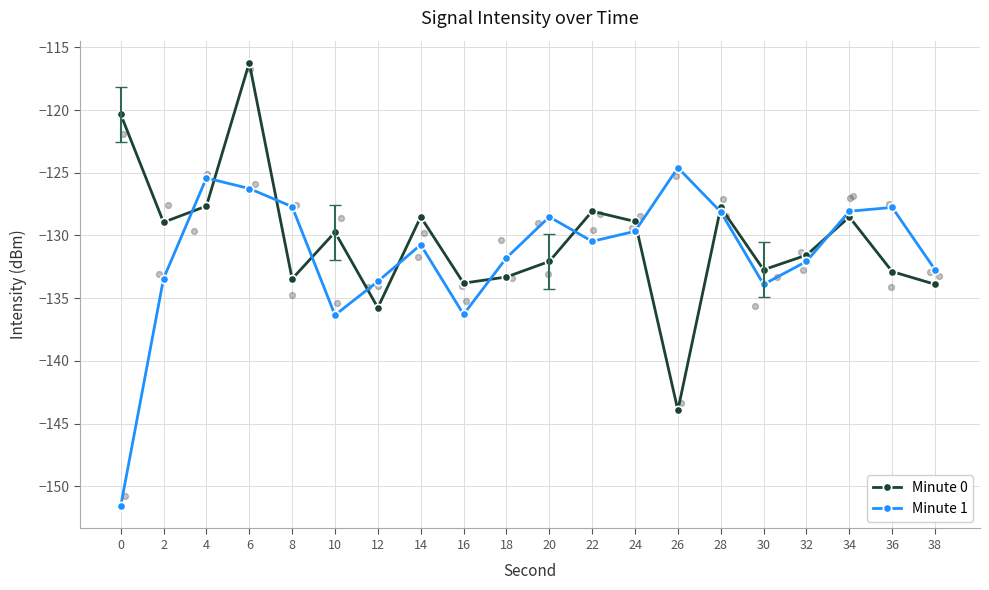

What is the total value across all series at 36?

-260.6